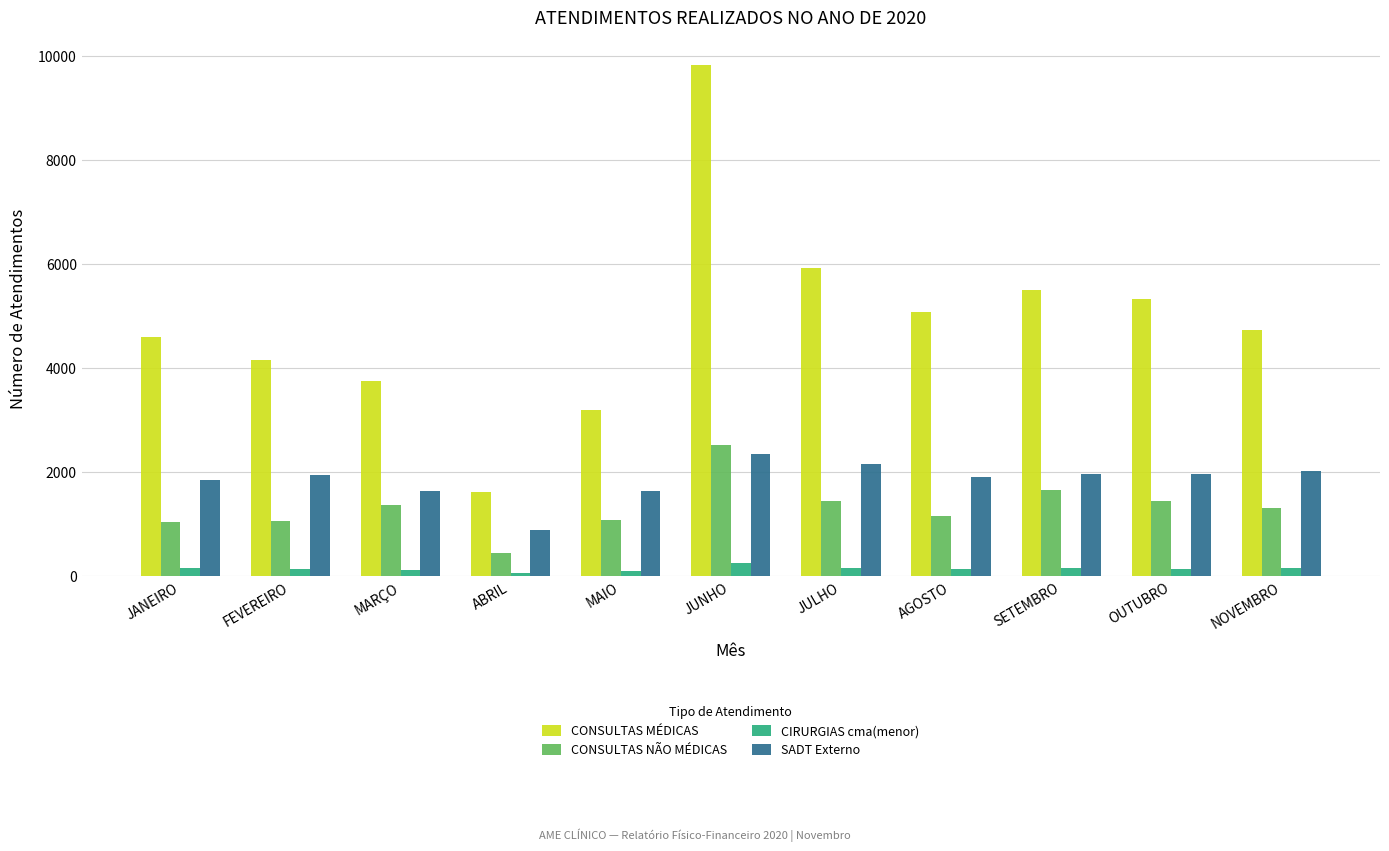

What is the difference between the maximum and minimum values in the SADT Externo series?

1466